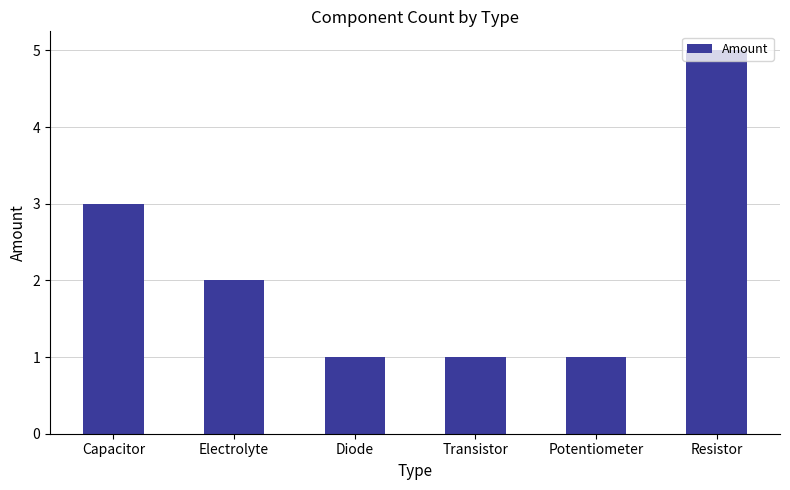

The chart shows a value of 1 at Diode. True or false?

True